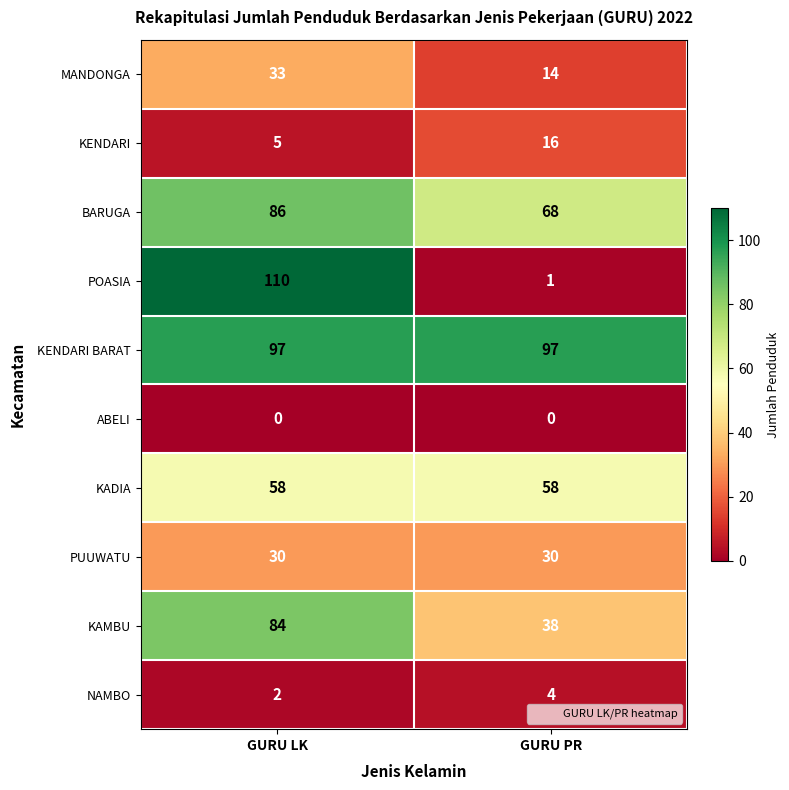

What is the difference between the MANDONGA values at GURU PR and GURU LK?

19